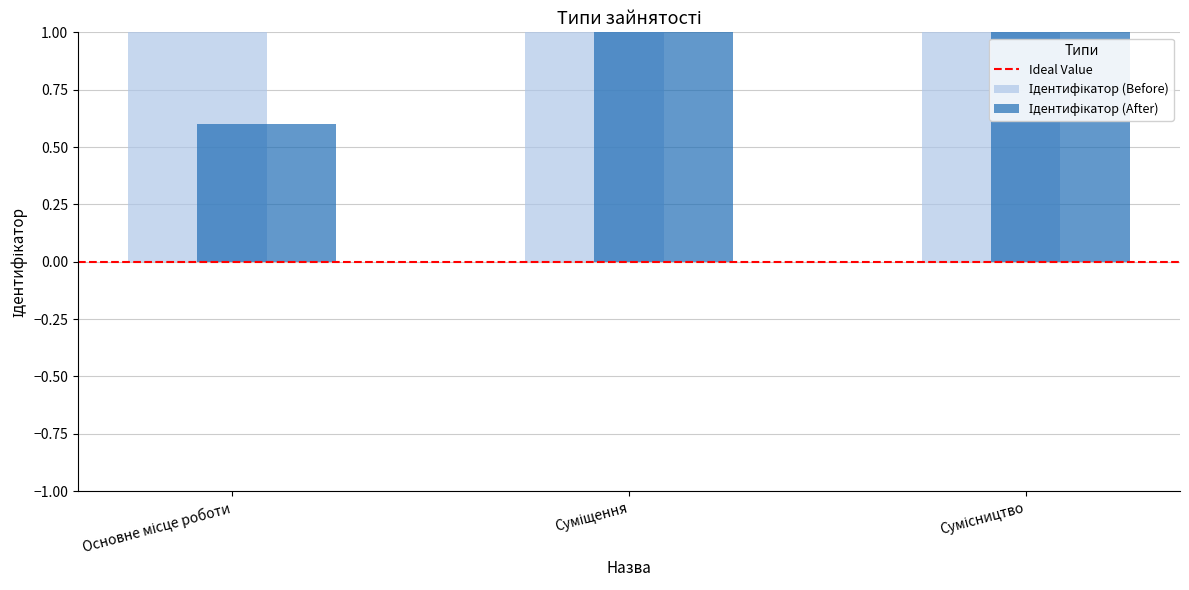

How many values are below 2?

1